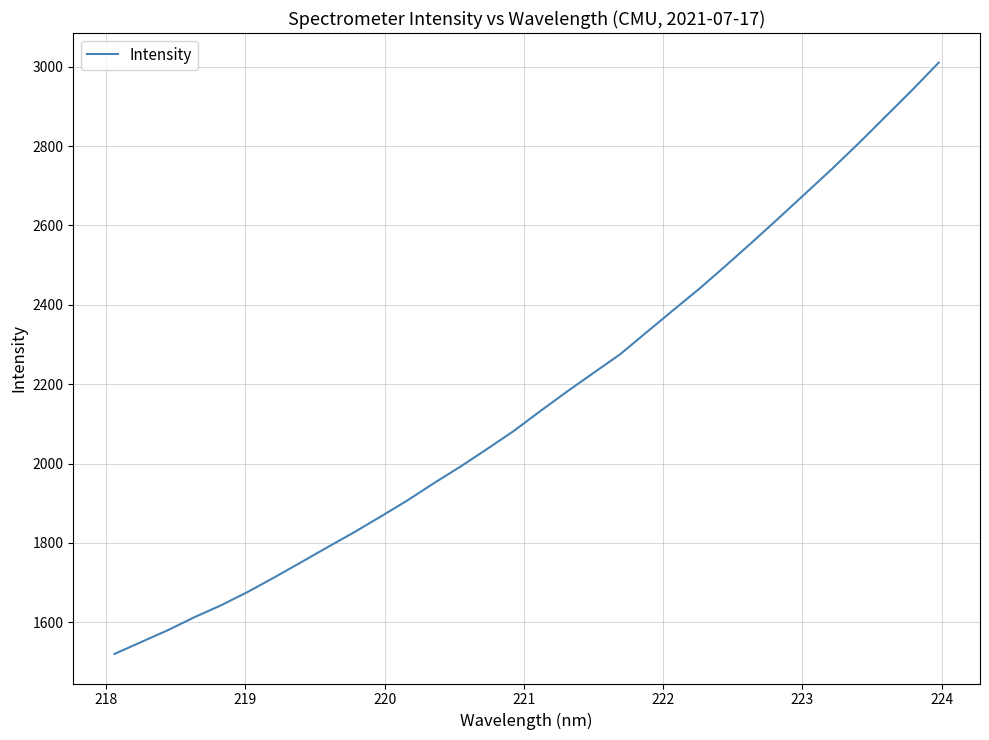

What is the difference between the maximum and minimum values?

1489.9